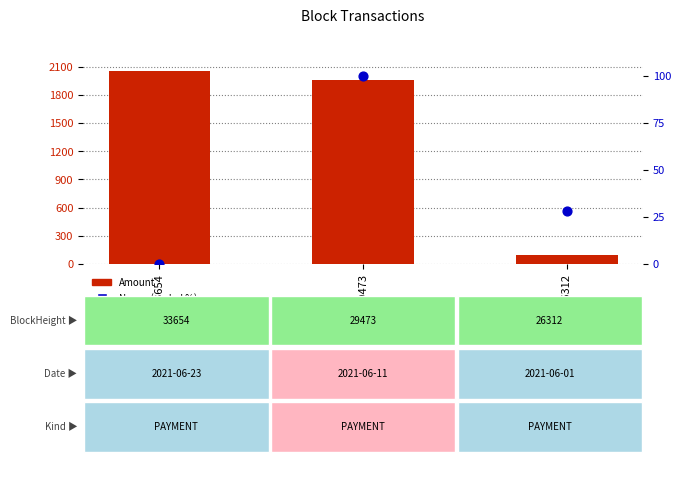

Which series contains the lowest Y value?

Nonce (scaled %)